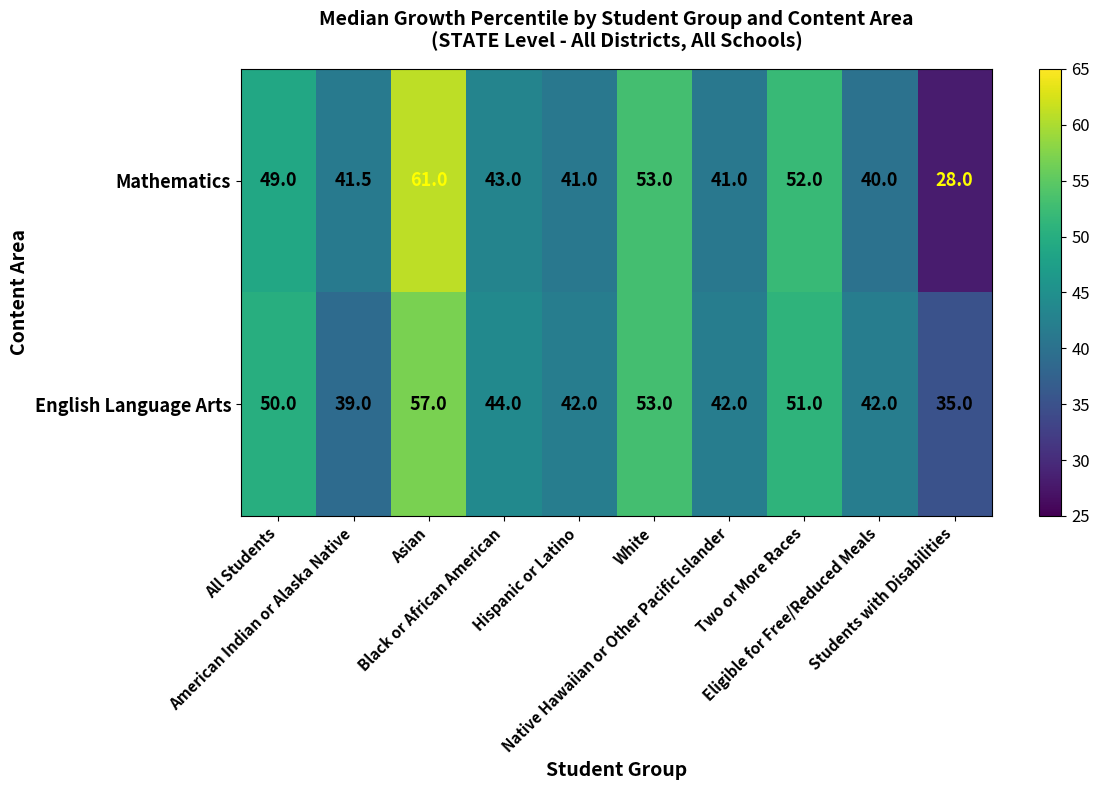

Rank the series by their maximum value, from lowest to highest.

English Language Arts, Mathematics